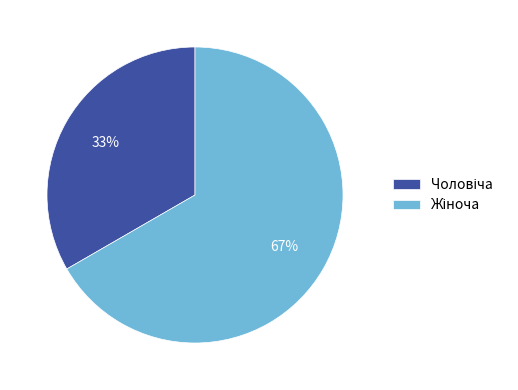

To the nearest percent, what is the average slice percentage?

50%